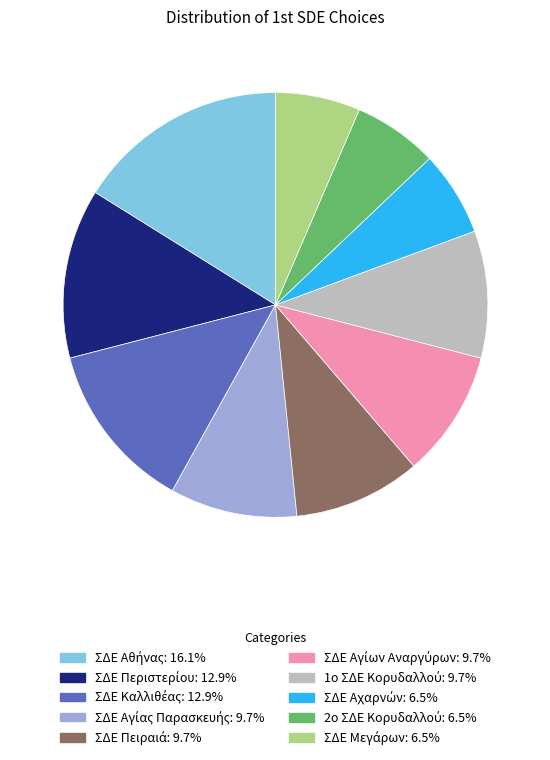

How many segments does this pie chart have?

10